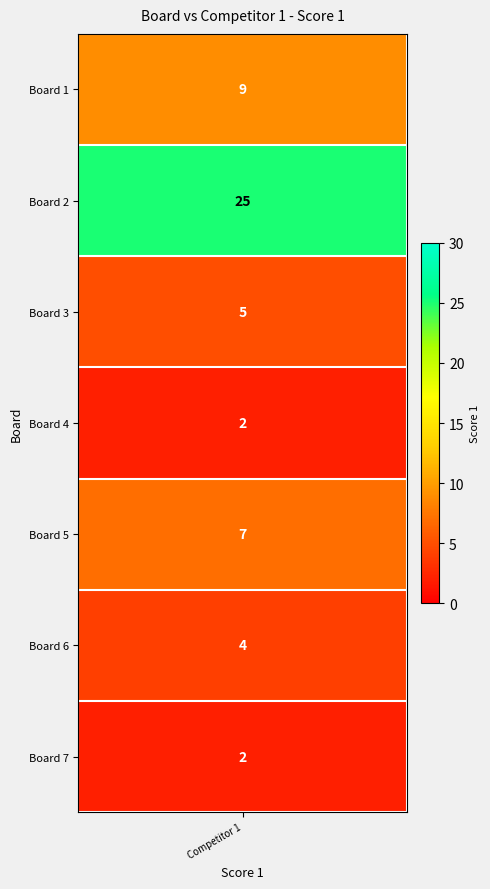

What is the average value?

8